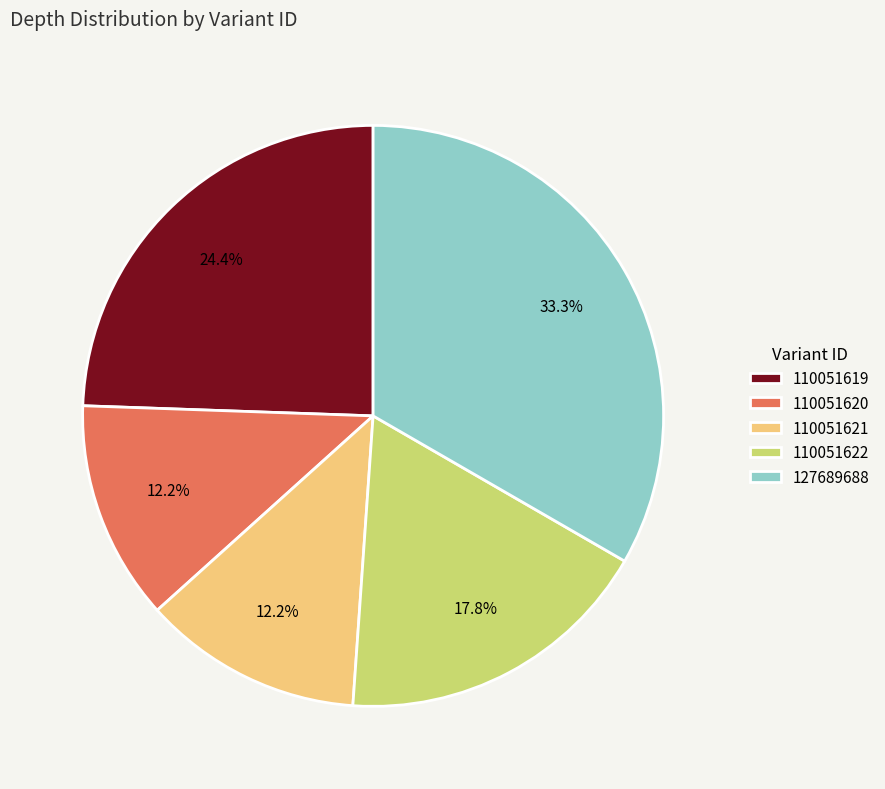

To the nearest percent, what is the difference between the 127689688 and 110051621 slice percentages?

21%